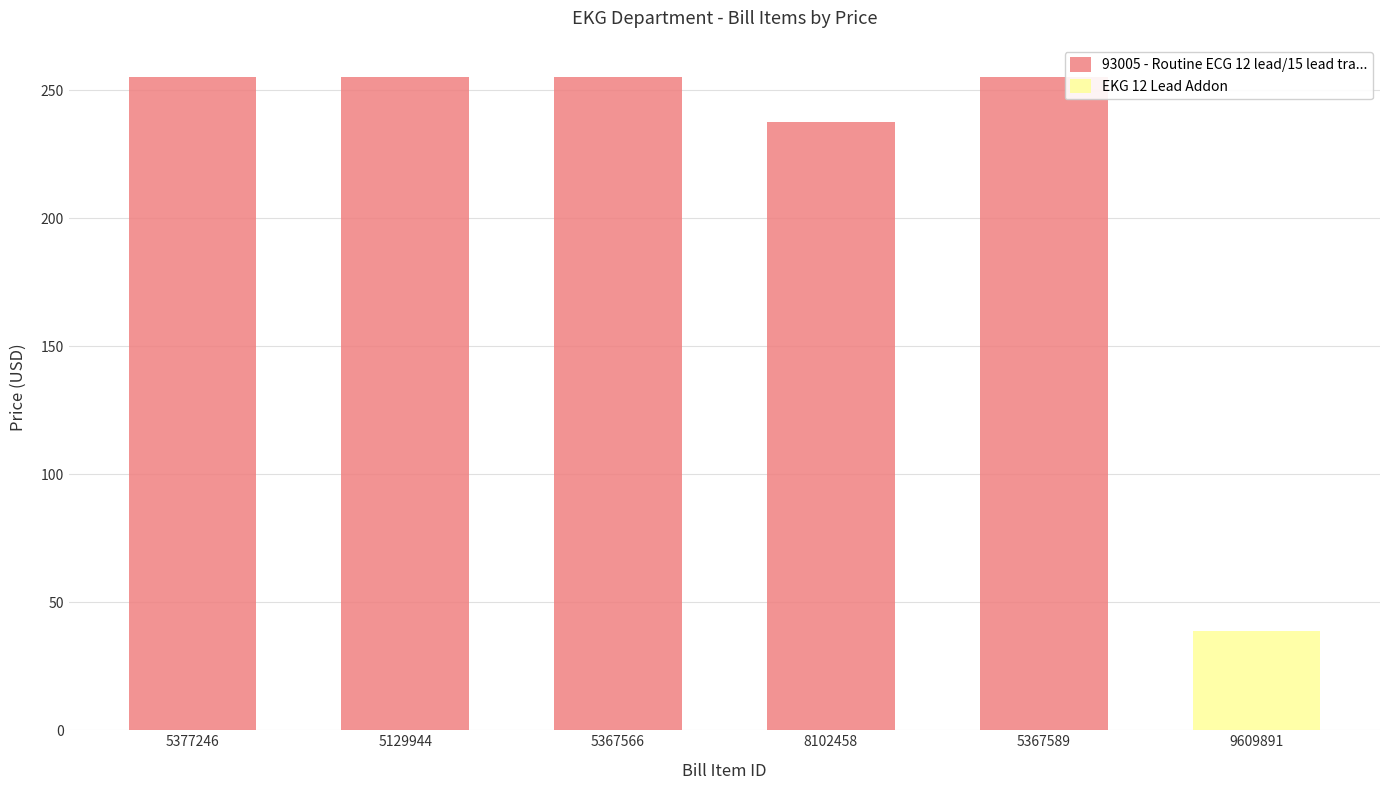

Rank the categories by EKG 12 Lead Addon value from highest to lowest.

9609891, 5377246, 5129944, 5367566, 8102458, 5367589